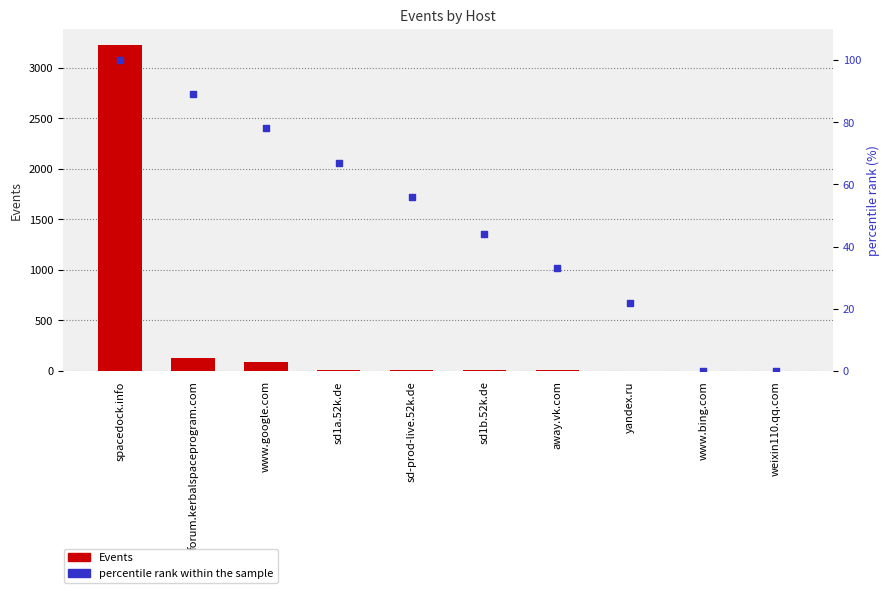

Which series contains the lowest Y value?

percentile rank within the sample